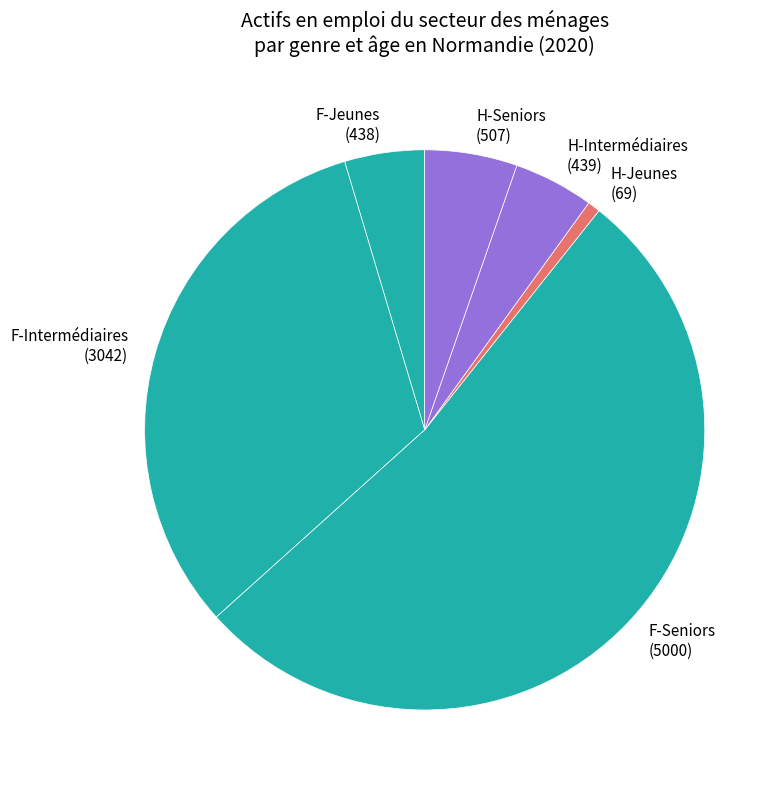

How many segments does this pie chart have?

6